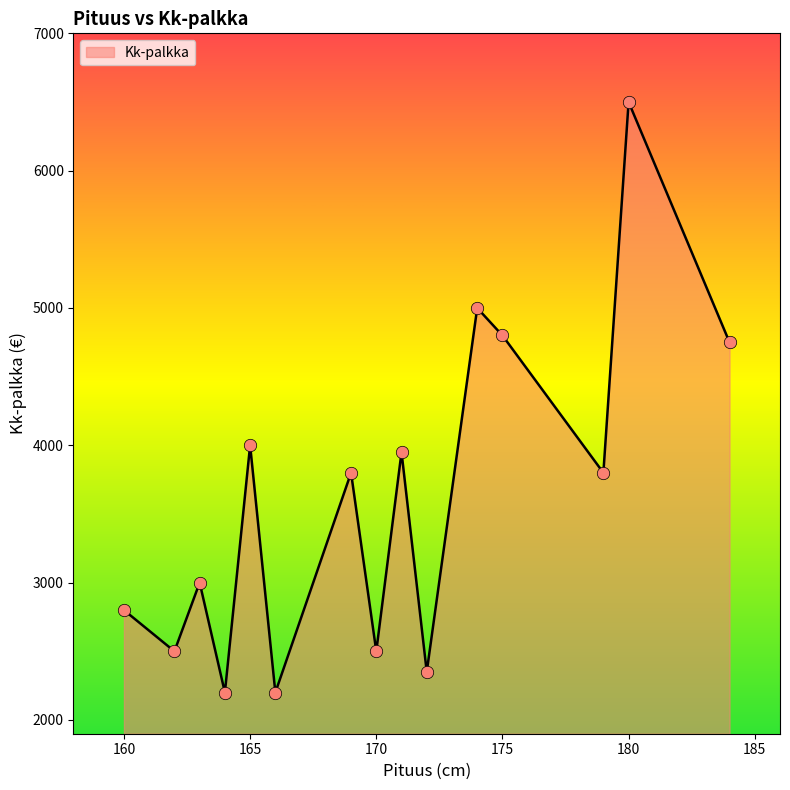

What is the difference between the maximum and minimum values?

4300